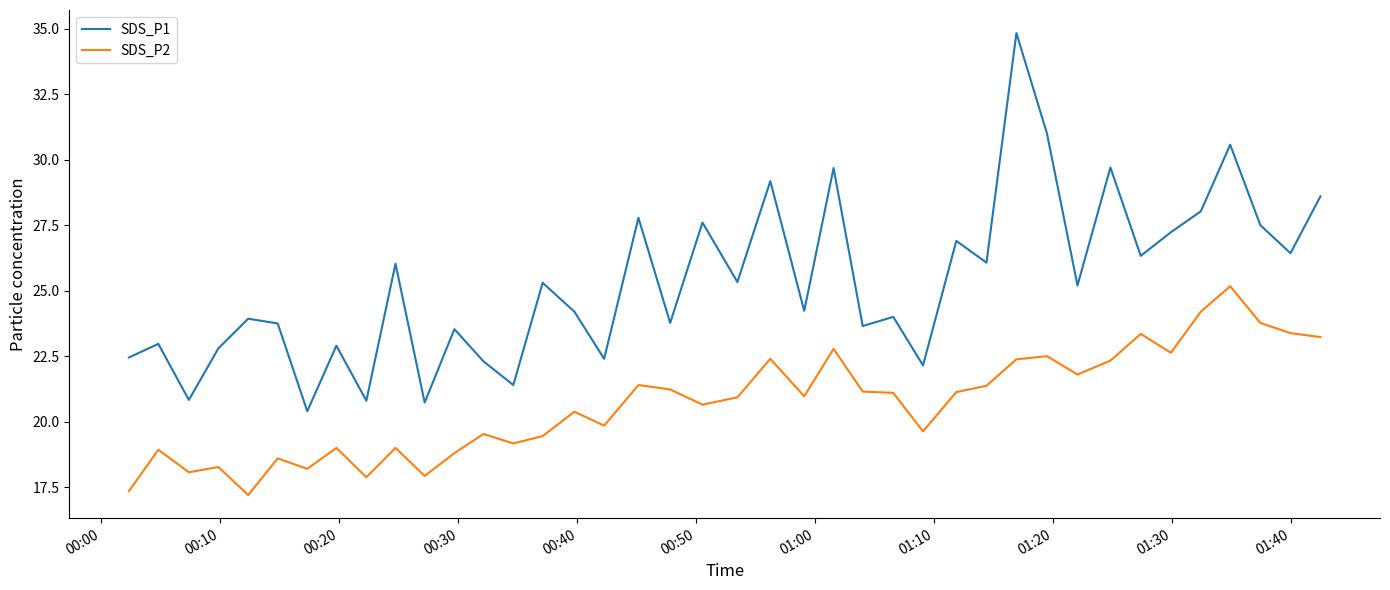

How many categories are shown in the chart?

40